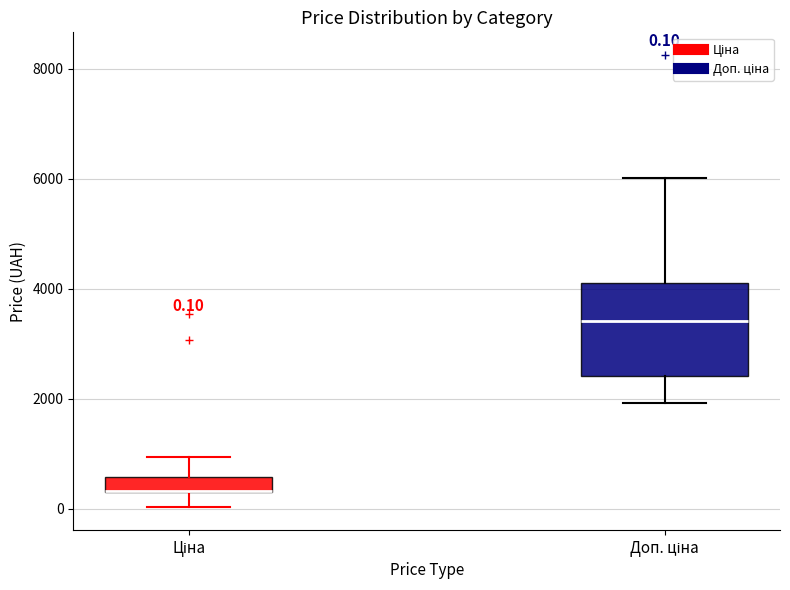

Which box is the tallest, from its lower edge to its upper edge?

Доп. ціна